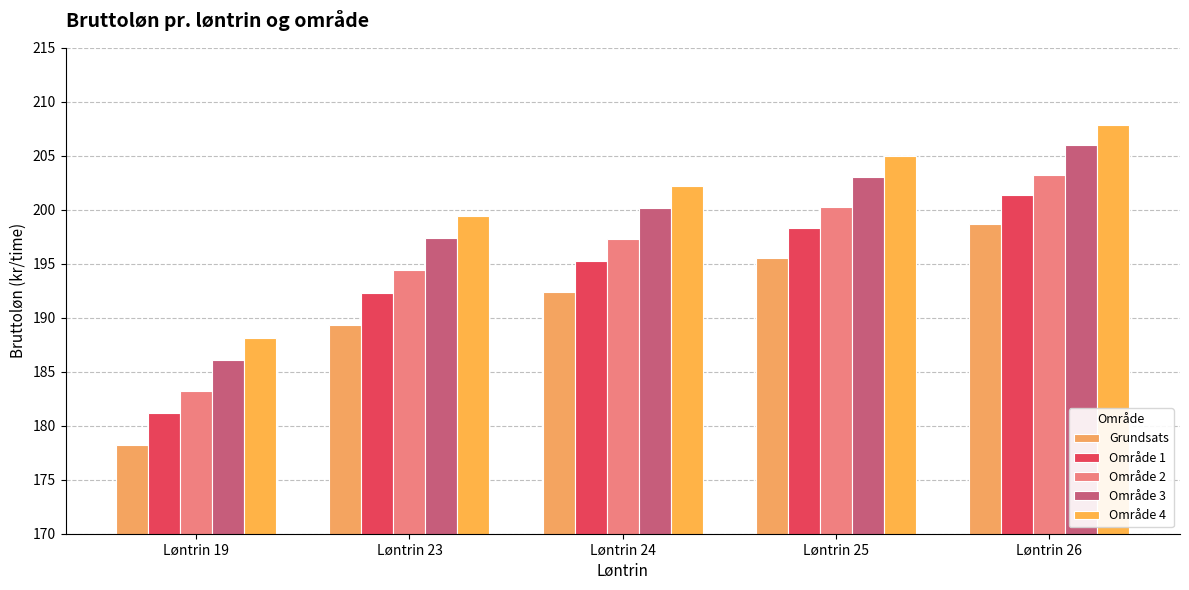

Rank the categories by Område 4 value from lowest to highest.

Løntrin 19, Løntrin 23, Løntrin 24, Løntrin 25, Løntrin 26